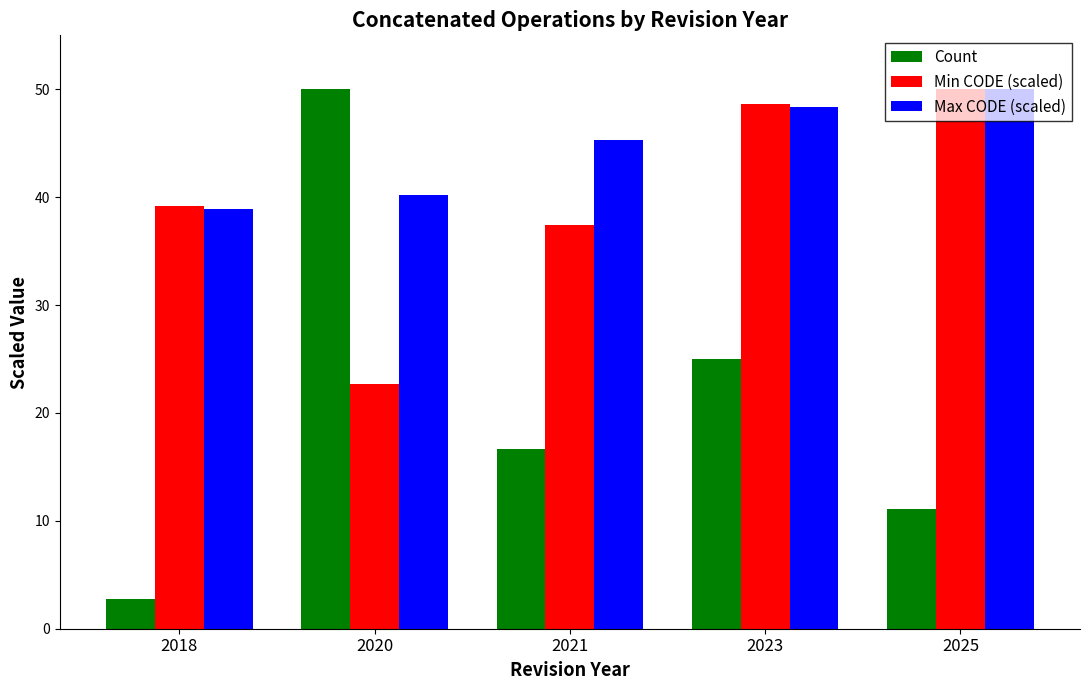

What is the total value across all series at 2018?

80.8